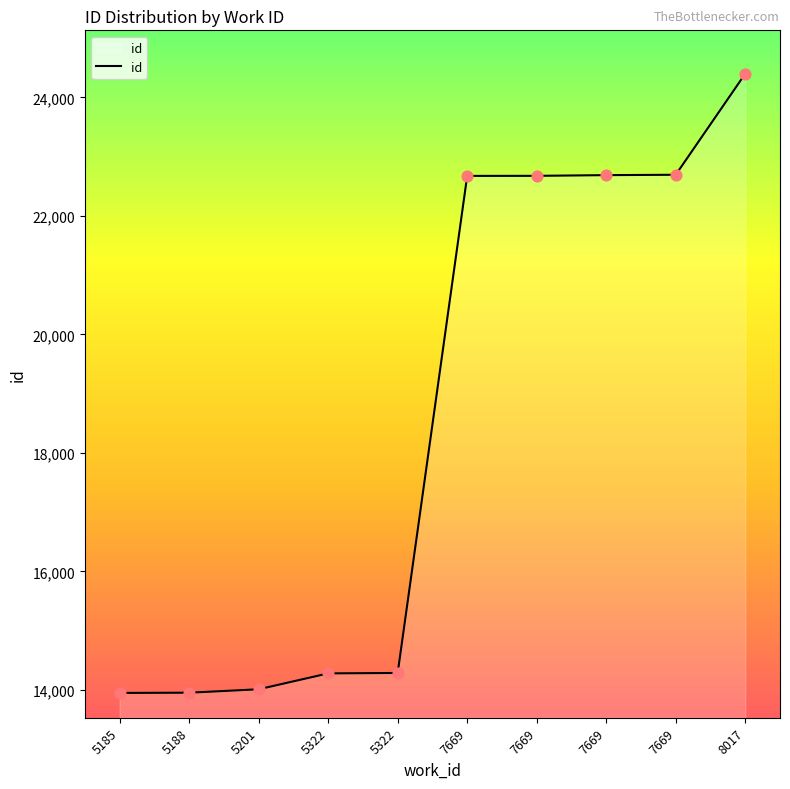

Approximately how many times larger is the value at 5188 compared to 5185?

1.0